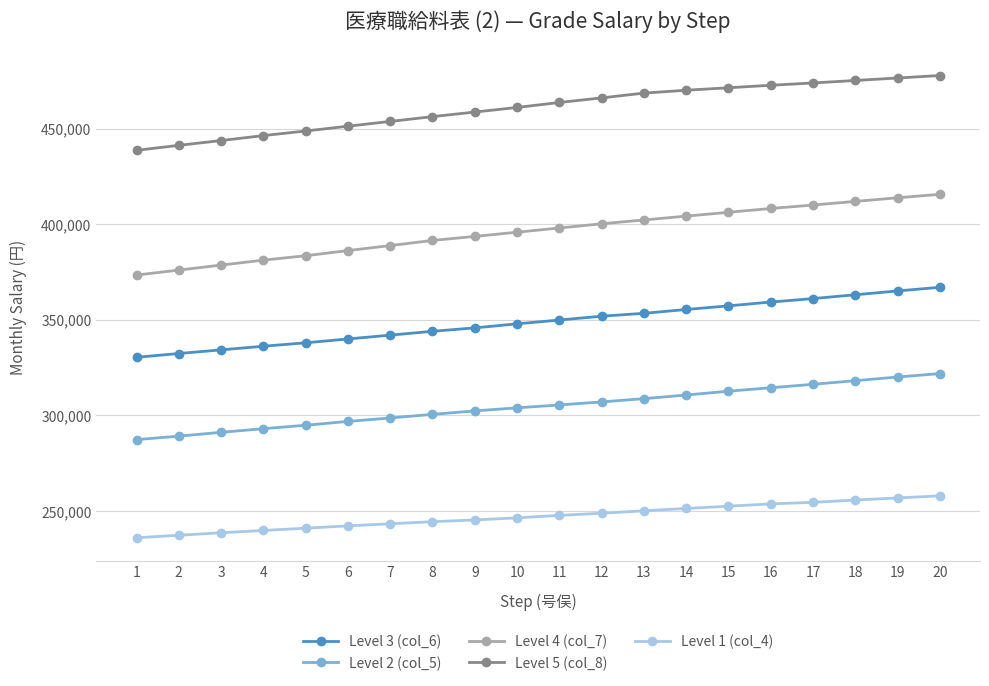

The value of Level 5 (col_8) at 3 is 690387. True or false?

False